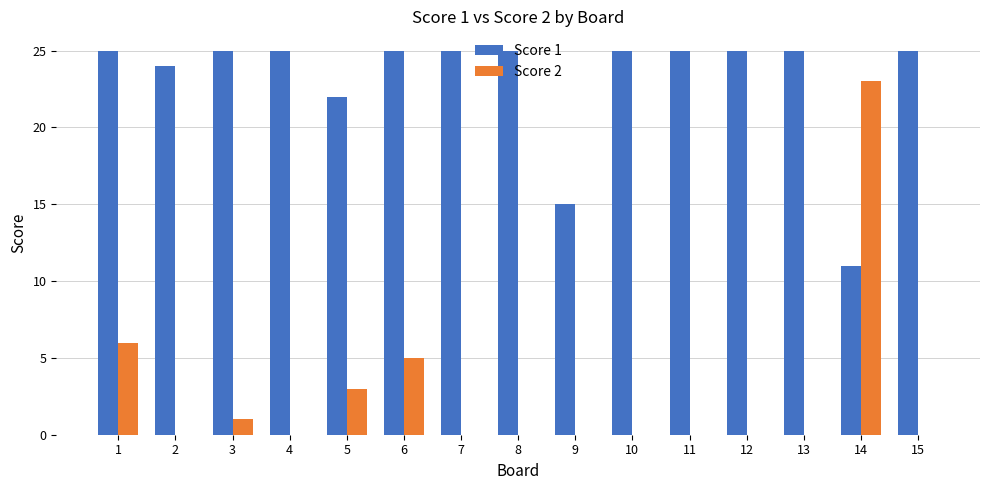

Which series changed the most between 6 and 9?

Score 1